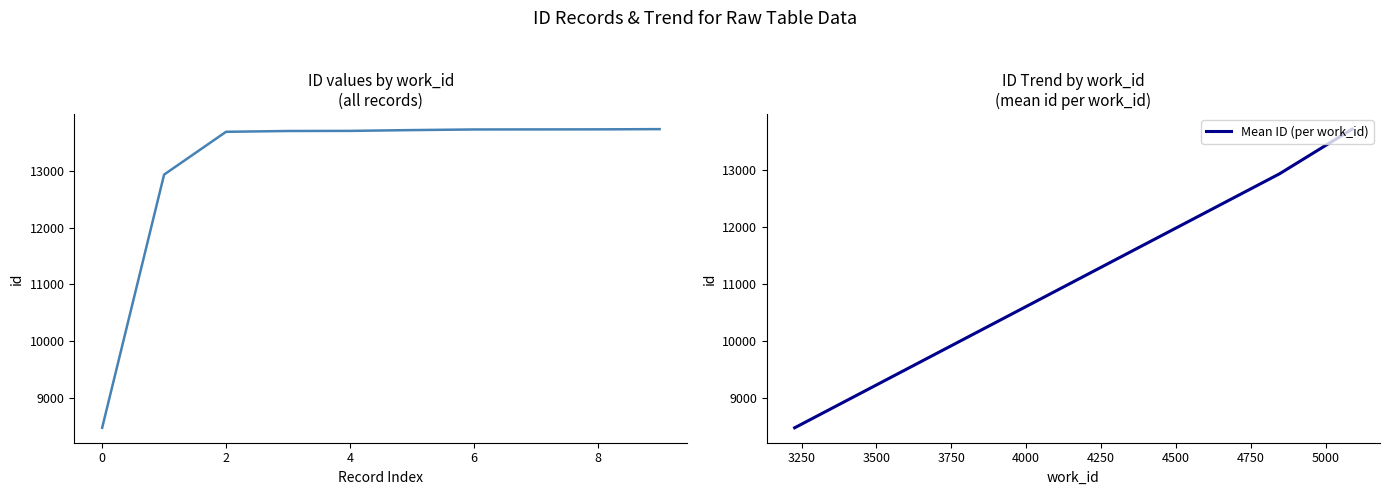

True or false: the data has more than 1 interior local peaks.

False